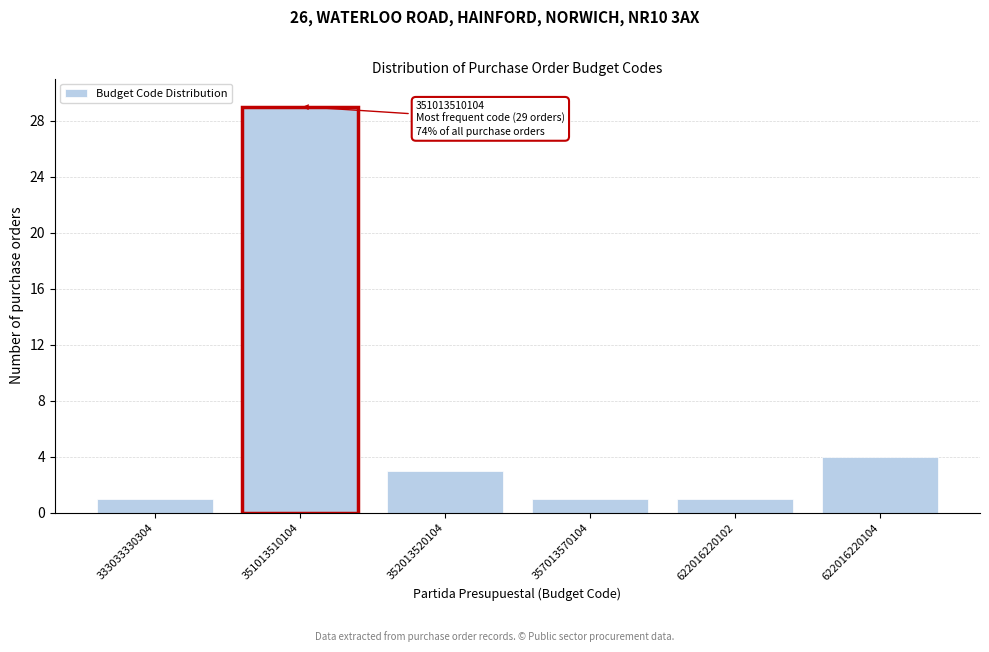

Reading left to right, transcribe all the data shown in this chart.

1	29	3	1	1	4